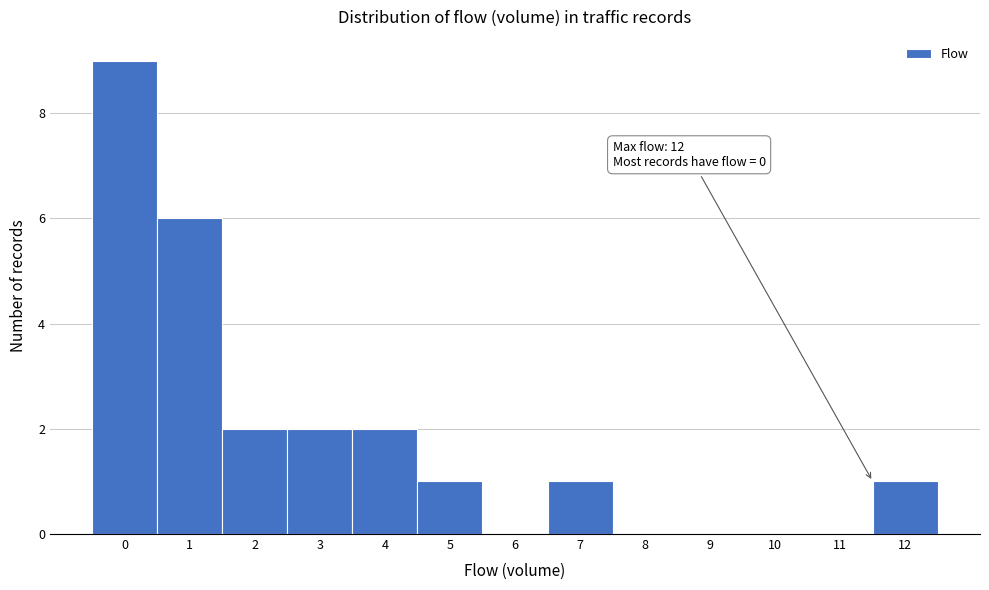

Reading left to right, what are all the values shown in this chart?

0=9	1=6	2=2	3=2	4=2	5=1	6=0	7=1	8=0	9=0	10=0	11=0	12=1